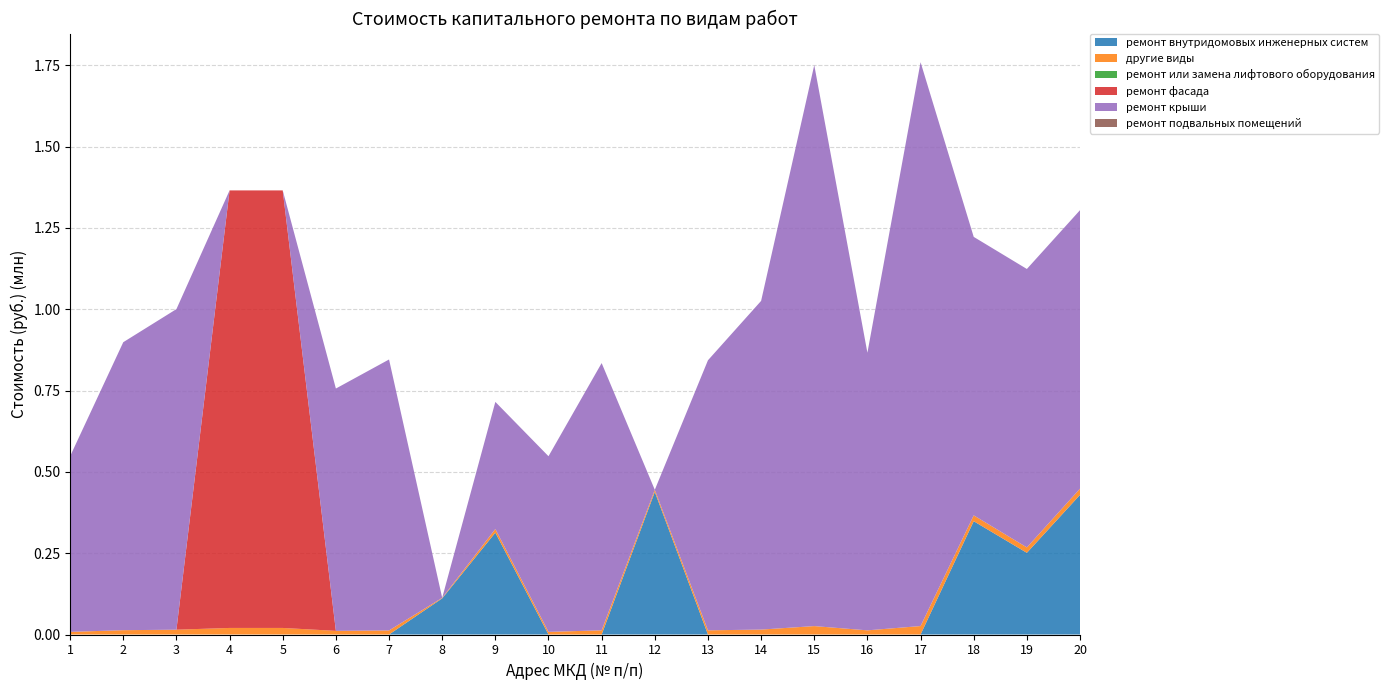

Reading left to right, what are all the values shown in this chart?

ремонт внутридомовых инженерных систем: 1=0.0	2=0.0	3=0.0	4=0.0	5=0.0	6=0.0	7=0.0	8=111075.0	9=313034.0	10=0.0	11=0.0	12=438276.0	13=0.0	14=0.0	15=0.0	16=0.0	17=0.0	18=348277.0	19=251103.0	20=429234.0
другие виды: 1=8099.1	2=13279.2	3=14782.4	4=20175.0	5=20175.0	6=11174.1	7=12493.9	8=1666.1	9=11354.8	10=8099.1	11=12837.1	12=6574.1	13=12837.1	14=15155.2	15=25867.8	16=12800.0	17=25999.3	18=18063.6	19=16605.5	20=19277.4
ремонт или замена лифтового оборудования: 1=0.0	2=0.0	3=0.0	4=0.0	5=0.0	6=0.0	7=0.0	8=0.0	9=0.0	10=0.0	11=0.0	12=0.0	13=0.0	14=0.0	15=0.0	16=0.0	17=0.0	18=0.0	19=0.0	20=0.0
ремонт фасада: 1=0.0	2=0.0	3=0.0	4=1345000.0	5=1345000.0	6=0.0	7=0.0	8=0.0	9=0.0	10=0.0	11=0.0	12=0.0	13=0.0	14=0.0	15=0.0	16=0.0	17=0.0	18=0.0	19=0.0	20=0.0
ремонт крыши: 1=539940.0	2=885281.0	3=985496.0	4=0.0	5=0.0	6=744937.0	7=832924.0	8=0.0	9=390679.5	10=539940.0	11=821564.0	12=0.0	13=830156.9	14=1010347.0	15=1724521.0	16=853339.0	17=1733287.0	18=855964.0	19=855927.0	20=855927.0
ремонт подвальных помещений: 1=0.0	2=0.0	3=0.0	4=0.0	5=0.0	6=0.0	7=0.0	8=0.0	9=0.0	10=0.0	11=0.0	12=0.0	13=0.0	14=0.0	15=0.0	16=0.0	17=0.0	18=0.0	19=0.0	20=0.0